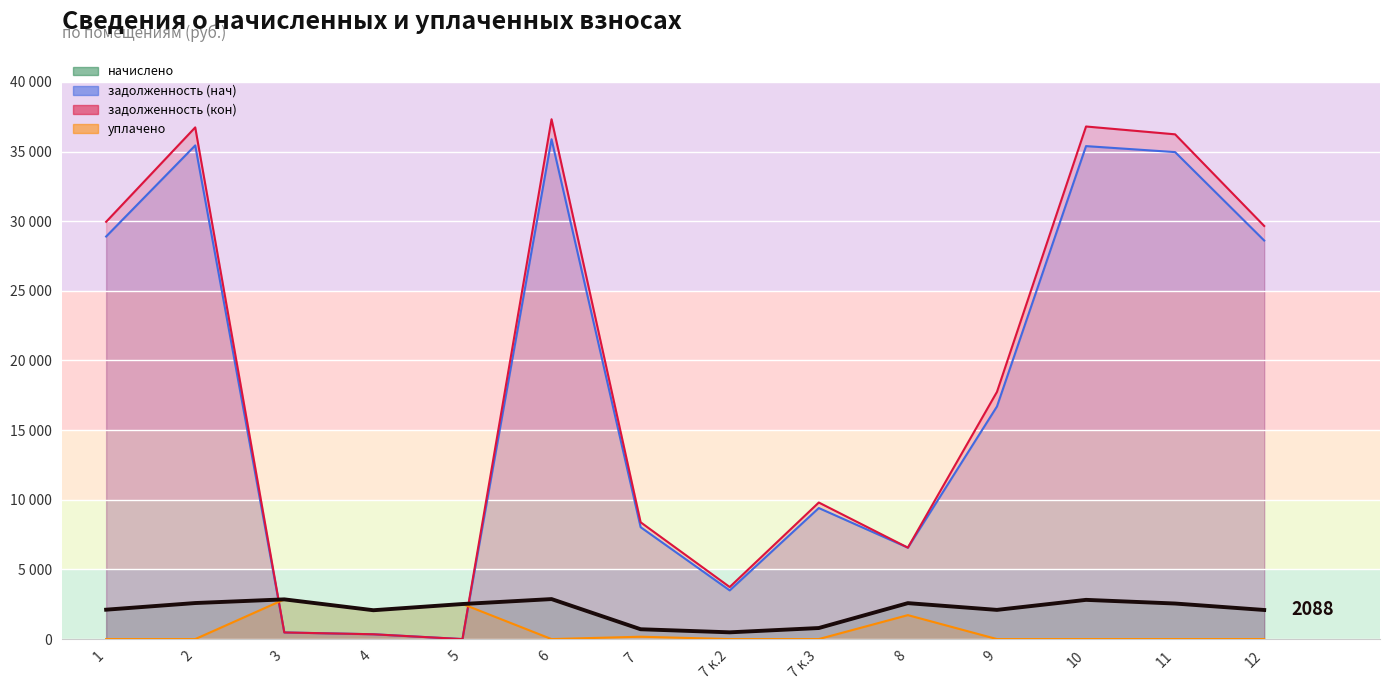

Reading left to right, what are all the values shown in this chart?

1=2109.5	2=2586.9	3=2850.1	4=2070.9	5=2516.7	6=2871.2	7 =705.5	7 к.2=484.4	7 к.3=793.3	8=2579.9	9=2095.5	10=2815.0	11=2551.8	12=2088.5